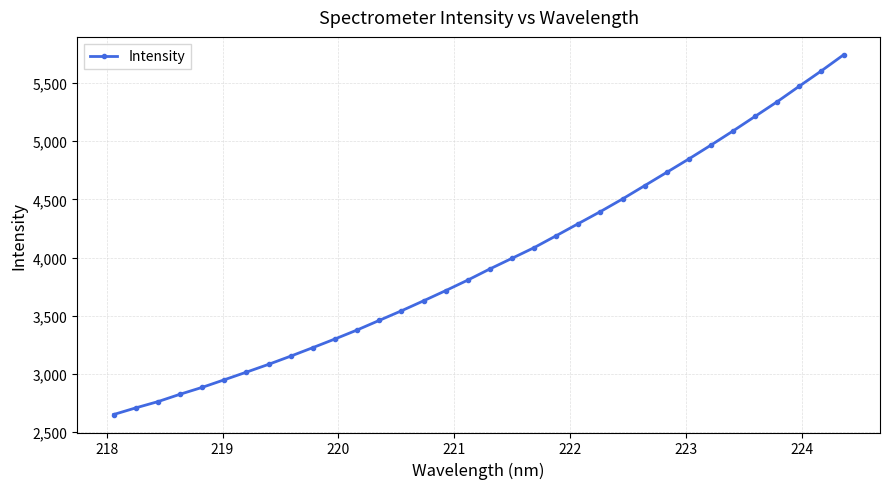

What is the value of the 16th point from the left?

3716.3